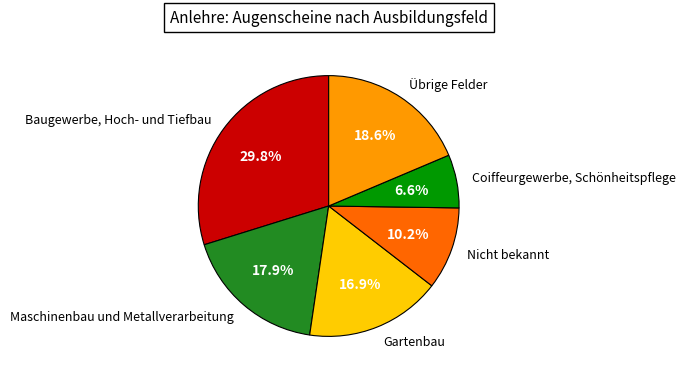

How many slices are in this pie chart?

6